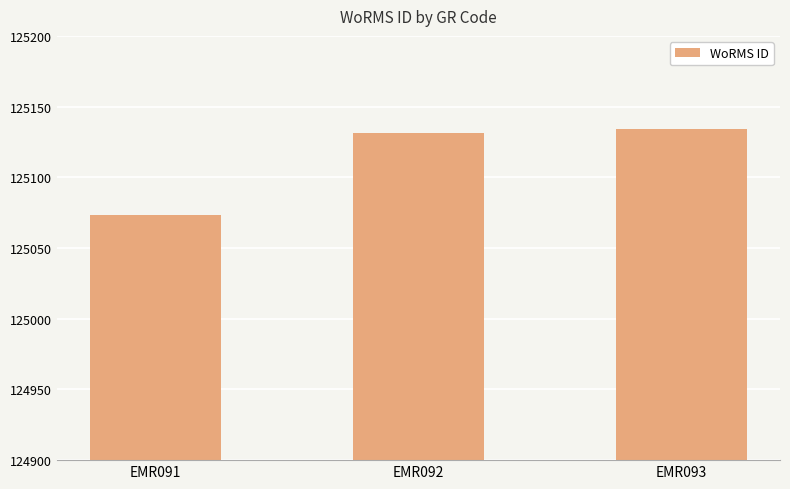

Reading right to left, what are all the values shown in this chart?

EMR093=125134	EMR092=125131	EMR091=125073